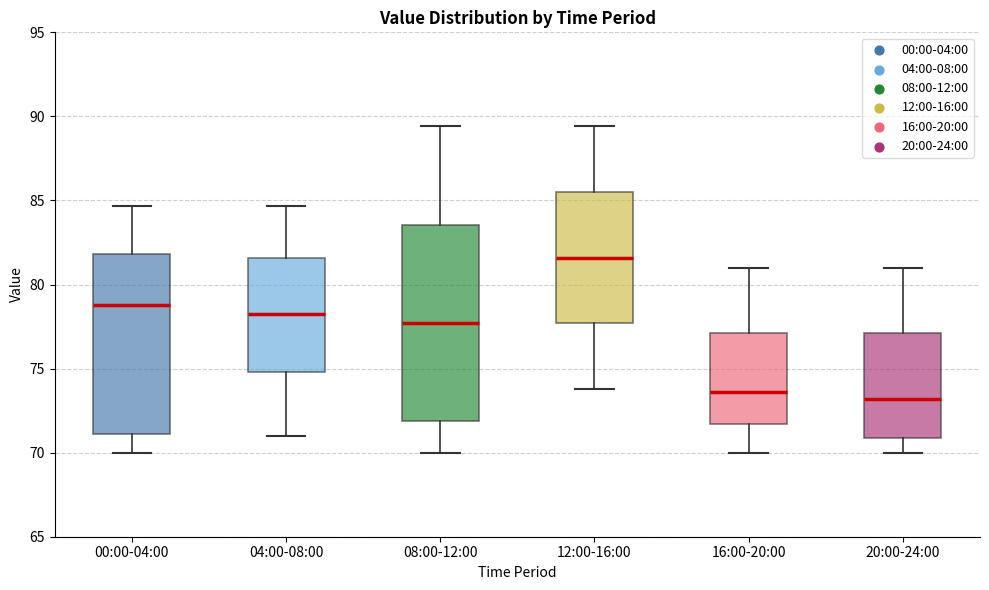

Reading left to right, transcribe this box plot: for each box, give where its median line is, the range the box spans, and where its two whiskers end, as read against the y-axis. The values are not printed on the chart, so give them approximately, as read against the axis.

00:00-04:00: median 79.0, box 71.0 to 82.0, whiskers 70.0 to 84.5
04:00-08:00: median 78.5, box 75.0 to 81.5, whiskers 71.0 to 84.5
08:00-12:00: median 77.5, box 72.0 to 83.5, whiskers 70.0 to 89.5
12:00-16:00: median 81.5, box 77.5 to 85.5, whiskers 74.0 to 89.5
16:00-20:00: median 73.5, box 71.5 to 77.0, whiskers 70.0 to 81.0
20:00-24:00: median 73.0, box 71.0 to 77.0, whiskers 70.0 to 81.0